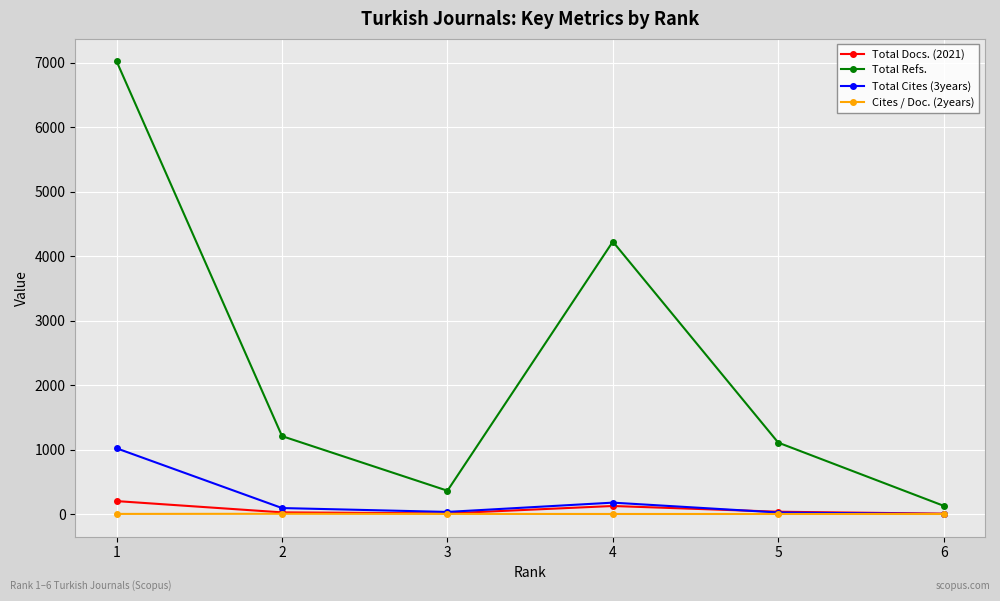

True or false: Total Refs. has more than 0 points higher than both neighbors.

True